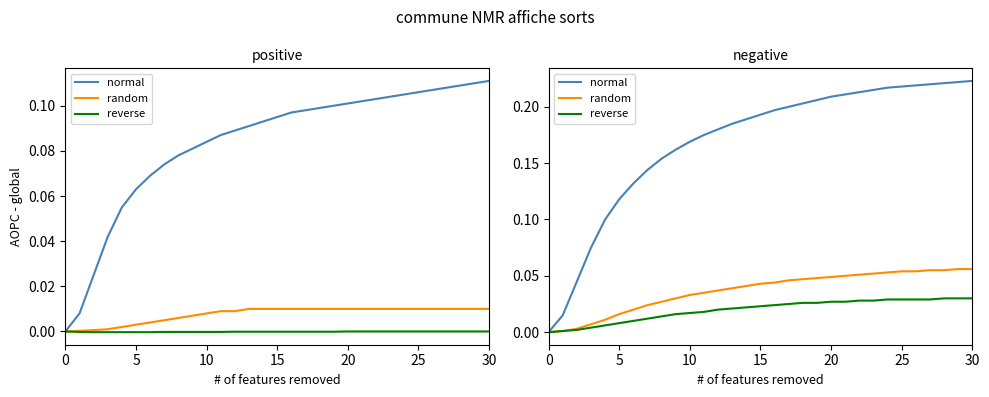

Between 10 and 30, which series saw the biggest shift?

normal